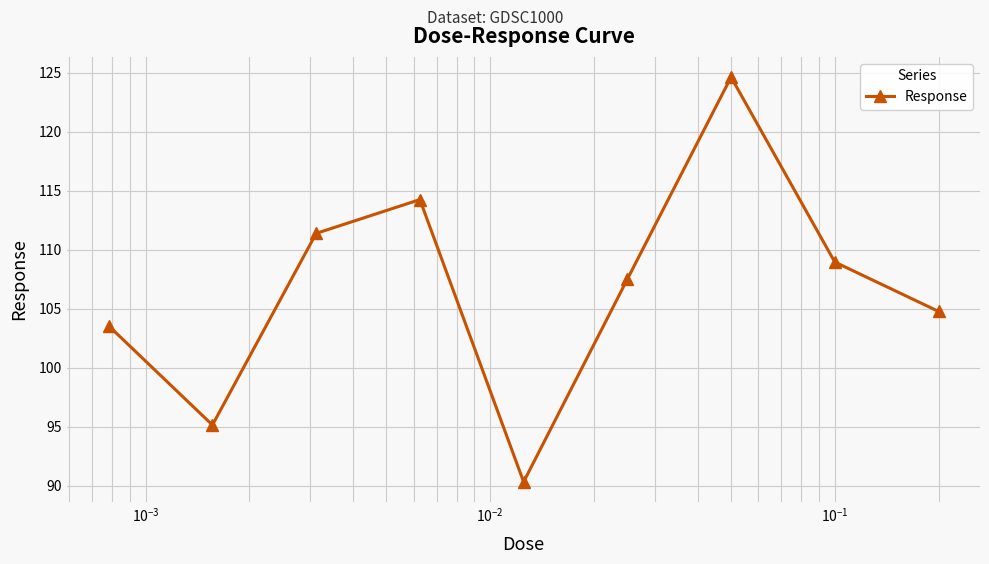

Reading right to left, what are all the values shown in this chart?

104.8	109.0	124.6	107.5	90.3	114.3	111.4	95.2	103.6